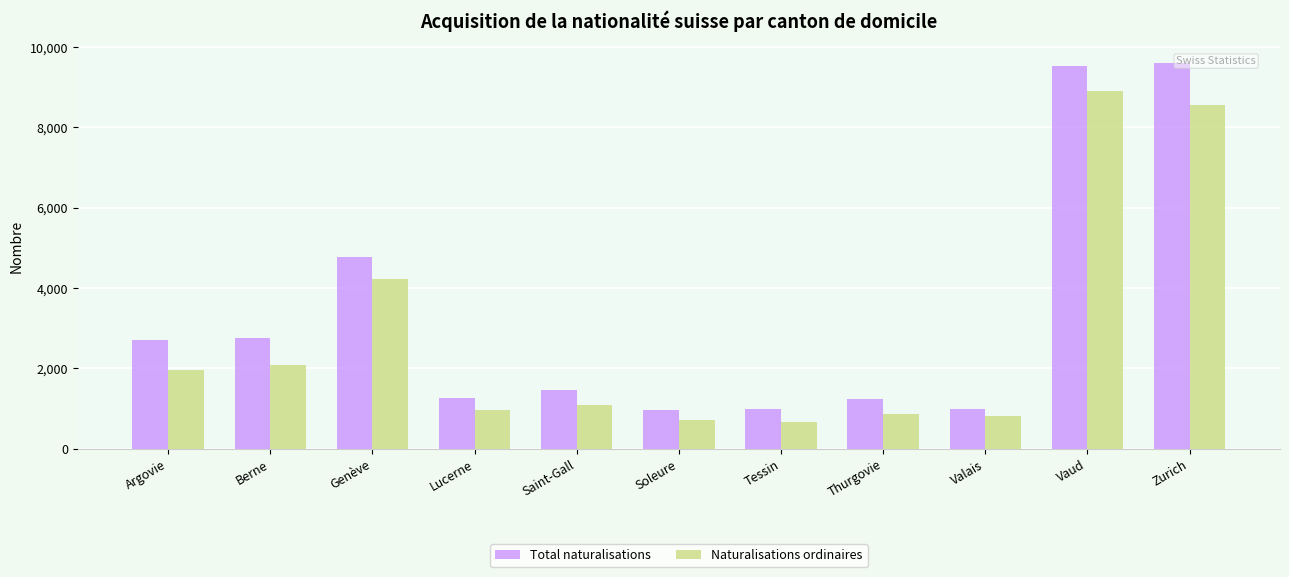

What is the difference between the Naturalisations ordinaires values at Argovie and Tessin?

1290